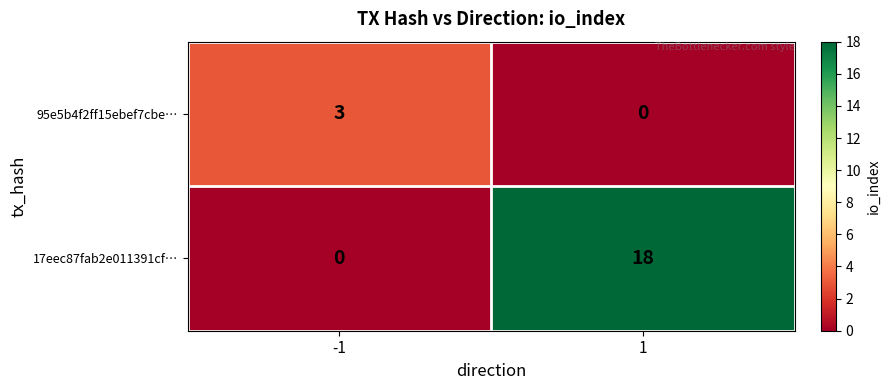

Reading left to right, transcribe all the data shown in this chart.

95e5b4f2ff15ebef7cbe…: 3	0
17eec87fab2e011391cf…: 0	18